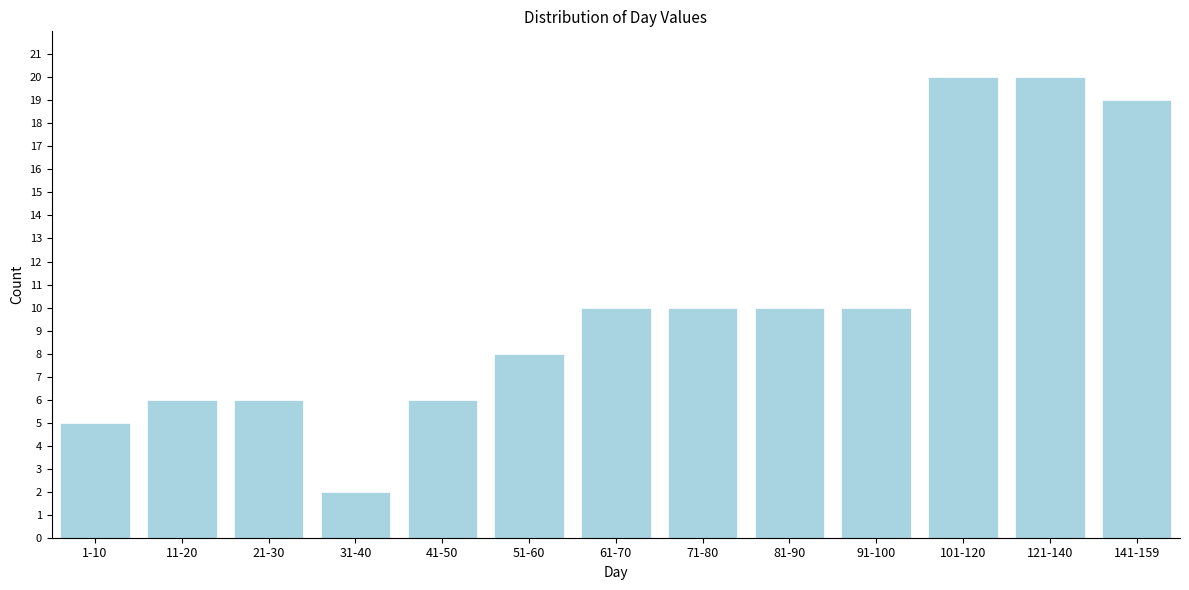

Reading right to left, transcribe all the data shown in this chart.

19	20	20	10	10	10	10	8	6	2	6	6	5